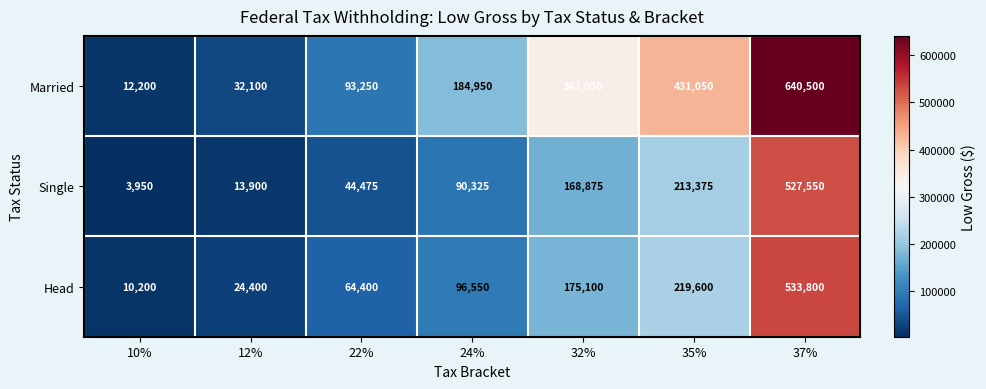

List the series in order of their peak value, lowest first.

Single, Head, Married